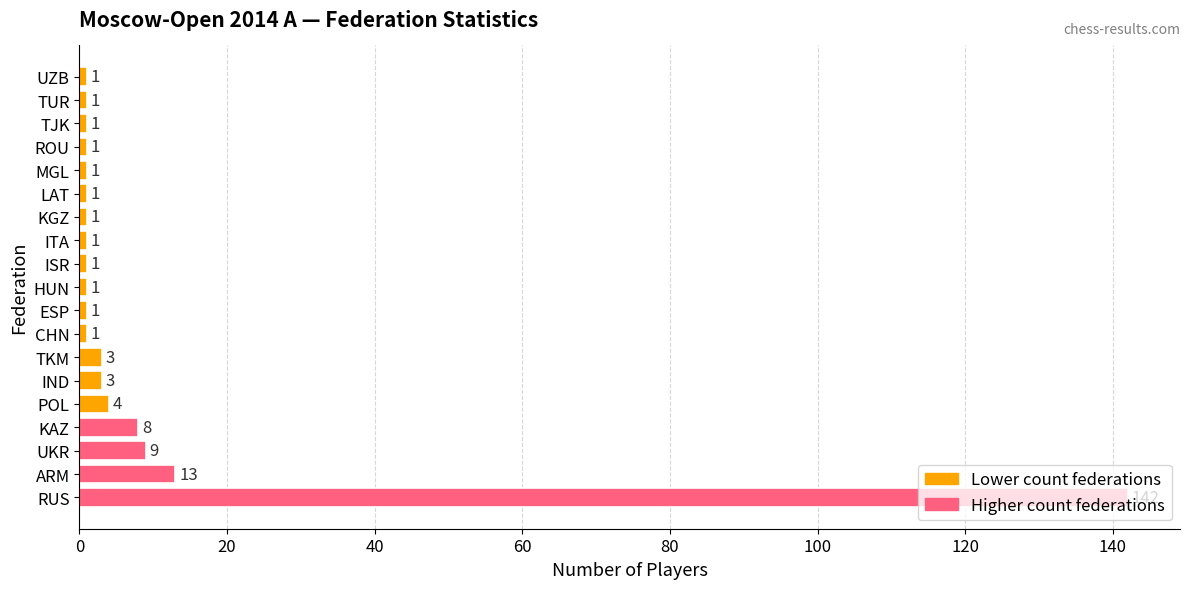

How many bars are there in total?

19